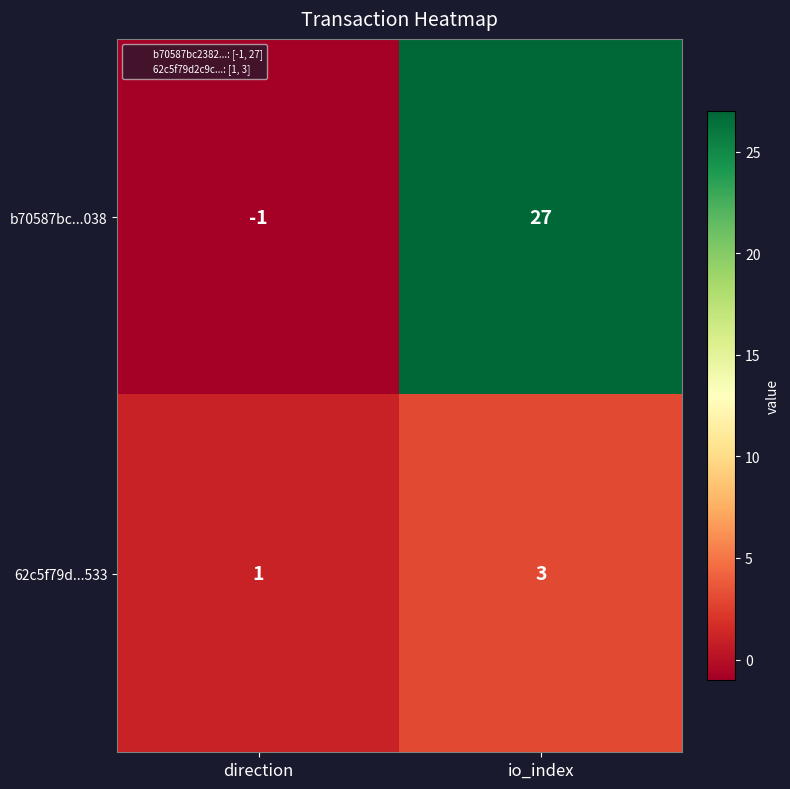

What is the maximum value for b70587bc...038?

27